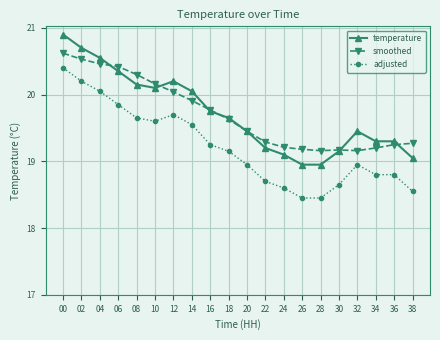

At which label does adjusted first exceed 19?

00